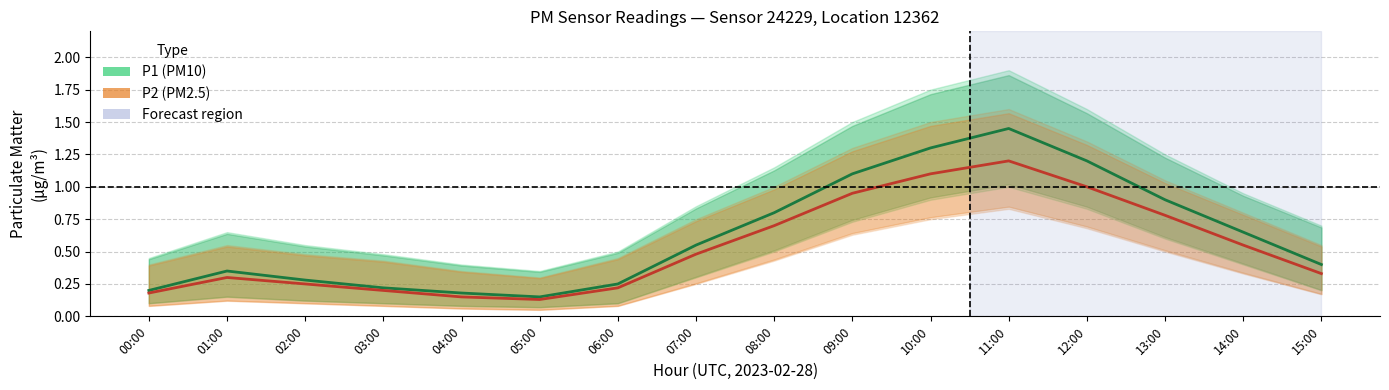

At which category does P2 (PM2.5) reach its first local peak?

01:00